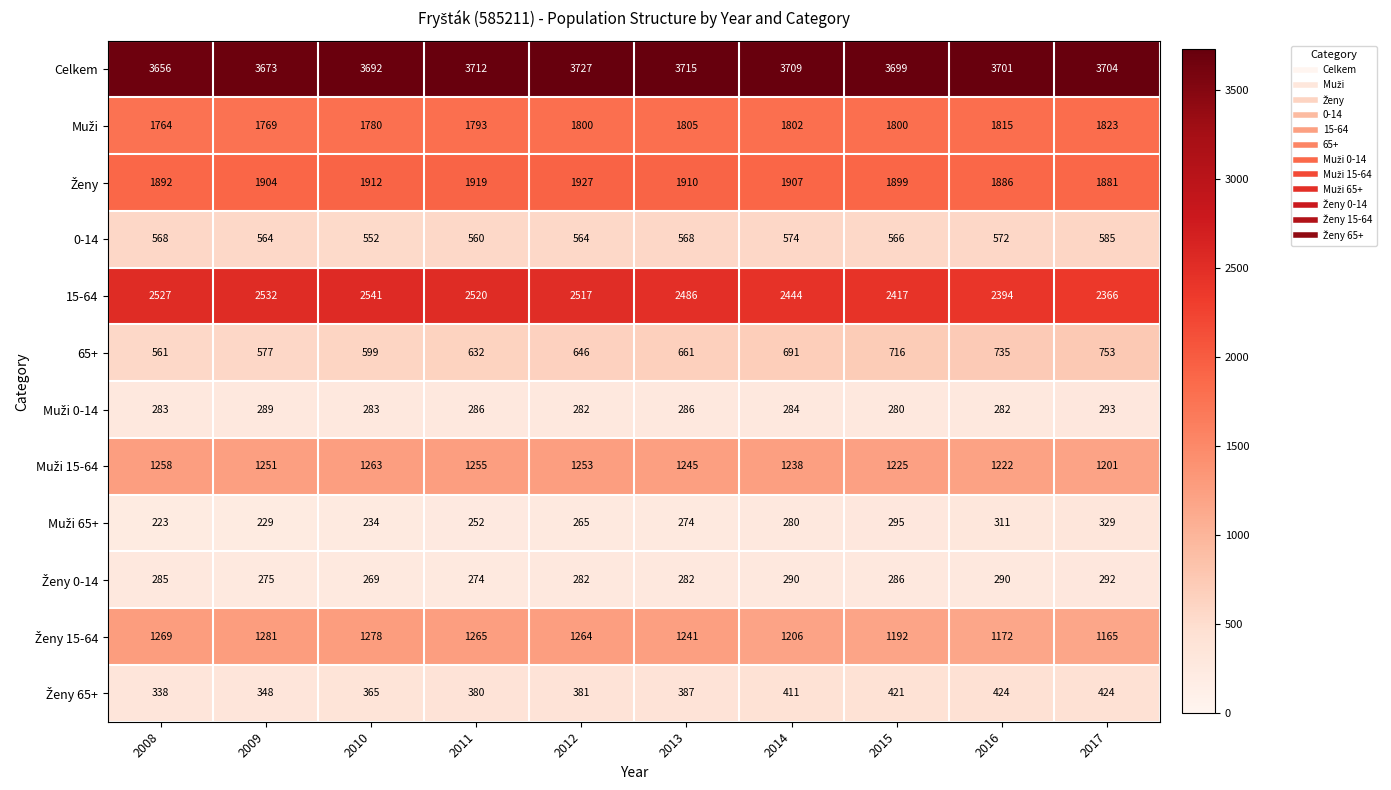

Which series changed the most between 2014 and 2016?

15-64